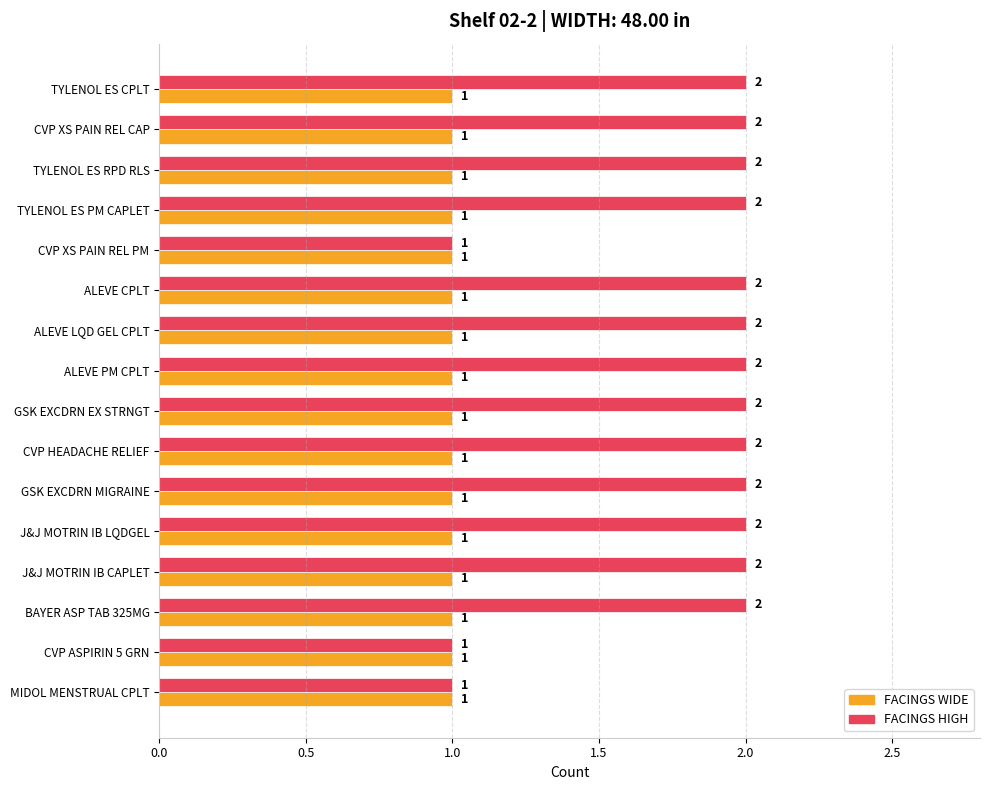

What is the total value across all series at TYLENOL ES RPD RLS?

3